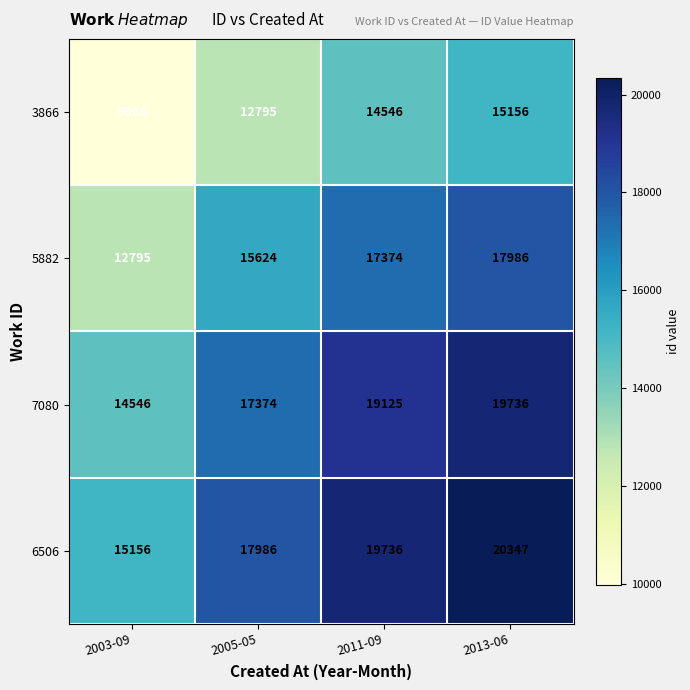

Count the 6506 values in the range 17986 to 20347.

3